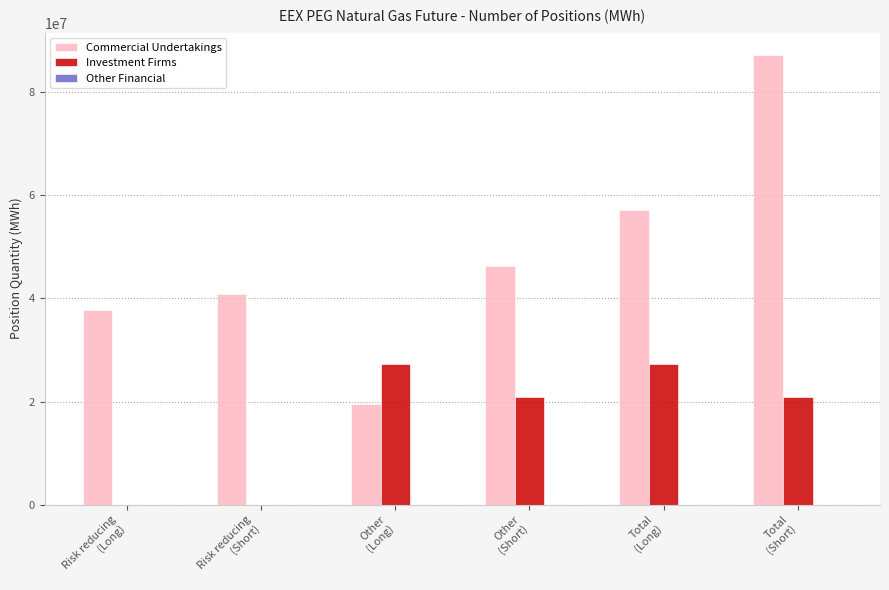

What is the maximum value shown in the chart?

87206360.0